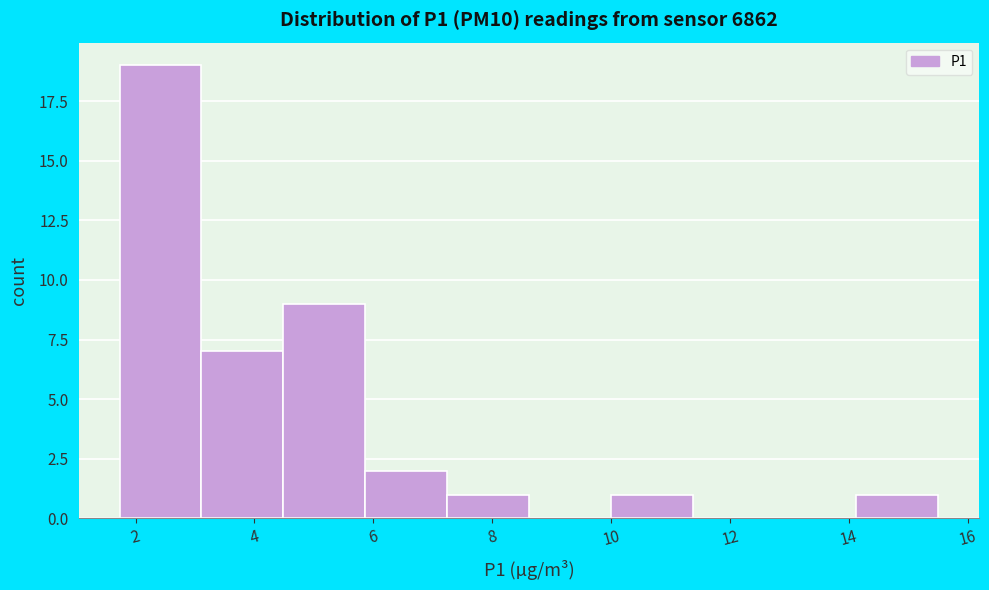

How tall is the bar that spans 5.8 to 7.2 on the x-axis? Neither the bar edges nor the heights are printed on the chart, so give them approximately, as read against the axes.

2